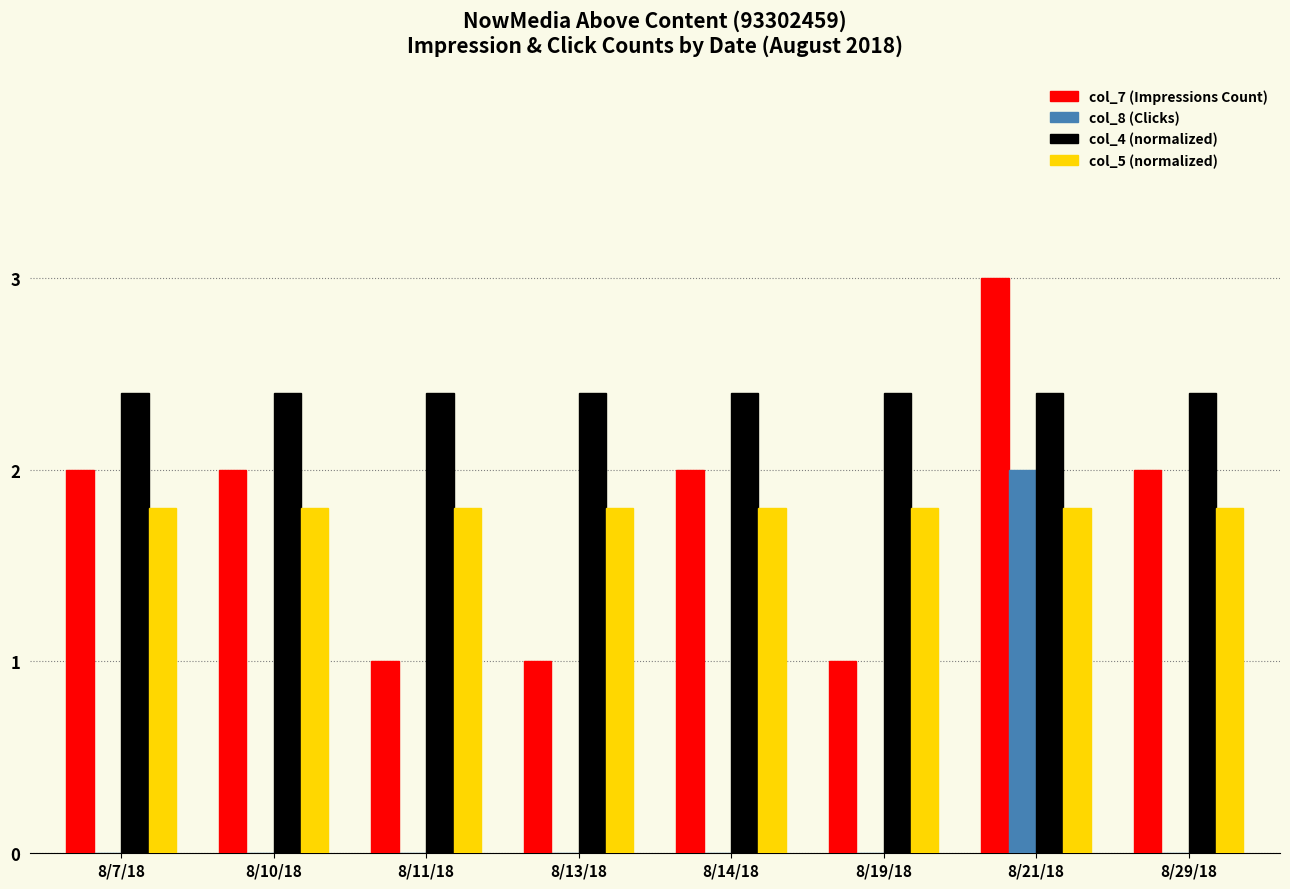

Is it true that col_7 (Impressions Count) equals 0.5 at 8/10/18?

False